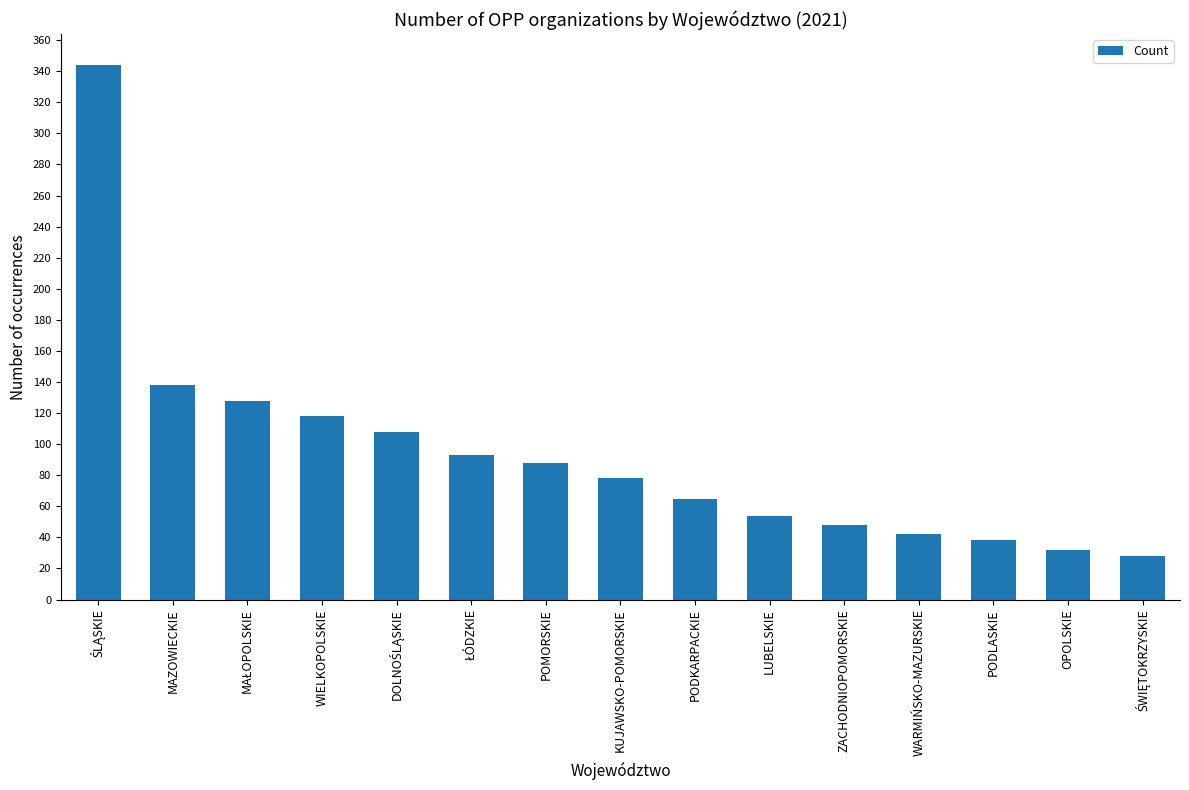

Where is the data nearest to the value 186?

MAZOWIECKIE